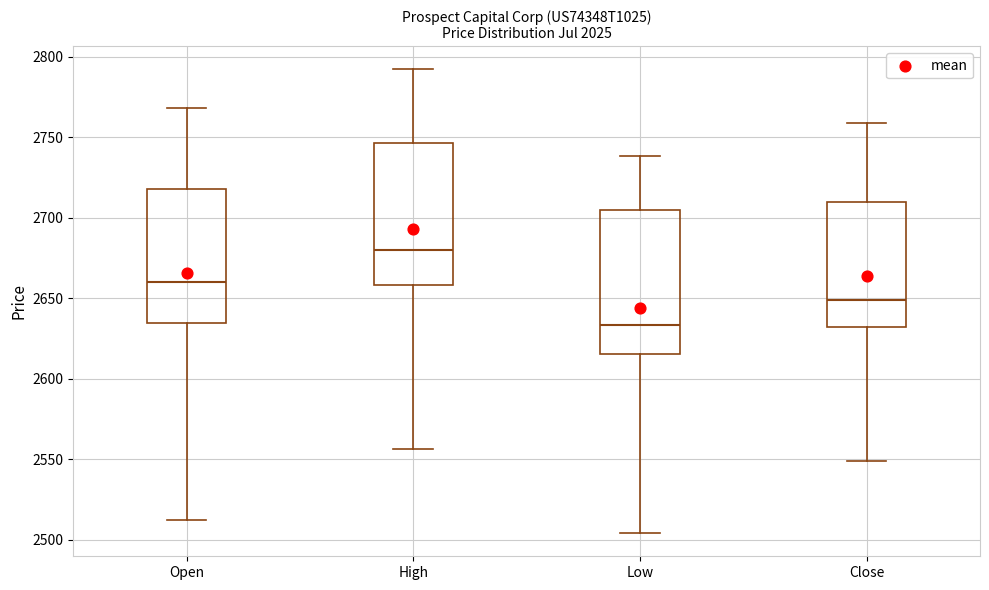

Reading left to right, transcribe this box plot: for each box, give where its median line is, the range the box spans, and where its two whiskers end, as read against the y-axis. The values are not printed on the chart, so give them approximately, as read against the axis.

Open: median 2660, box 2635 to 2720, whiskers 2510 to 2770
High: median 2680, box 2660 to 2745, whiskers 2555 to 2790
Low: median 2635, box 2615 to 2705, whiskers 2505 to 2740
Close: median 2650, box 2630 to 2710, whiskers 2550 to 2760